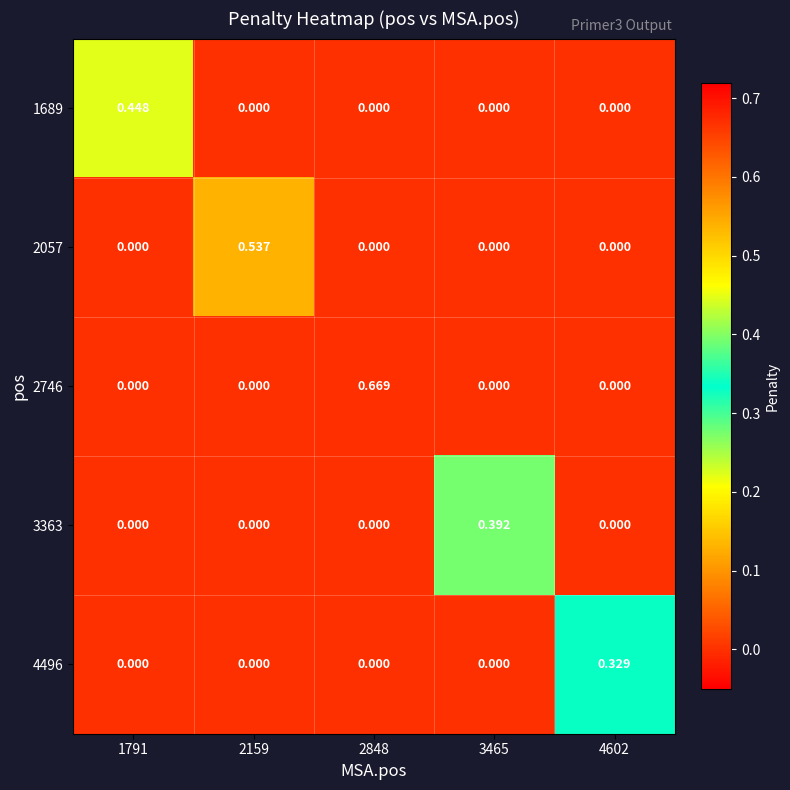

Which series has the largest total across all categories?

2746